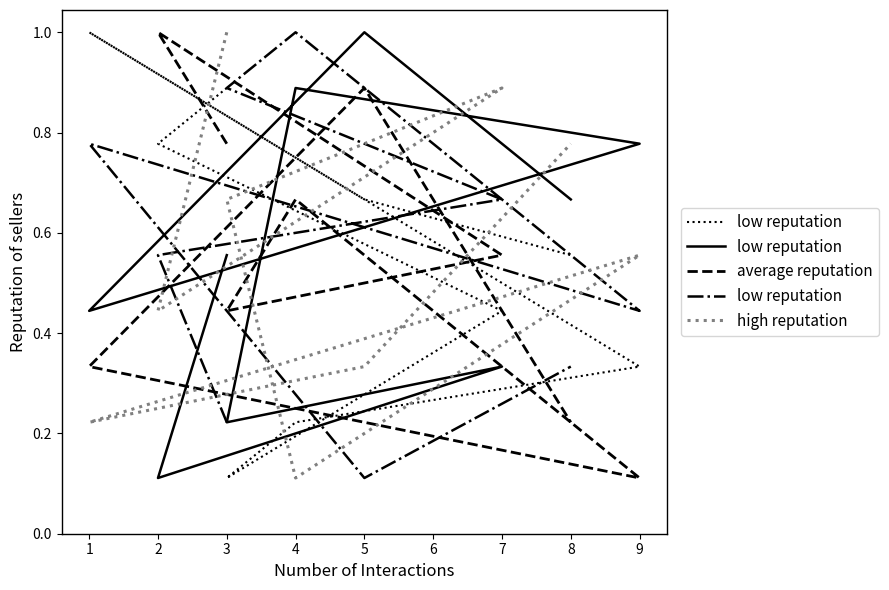

At which category does the chart reach its peak across all series?

4